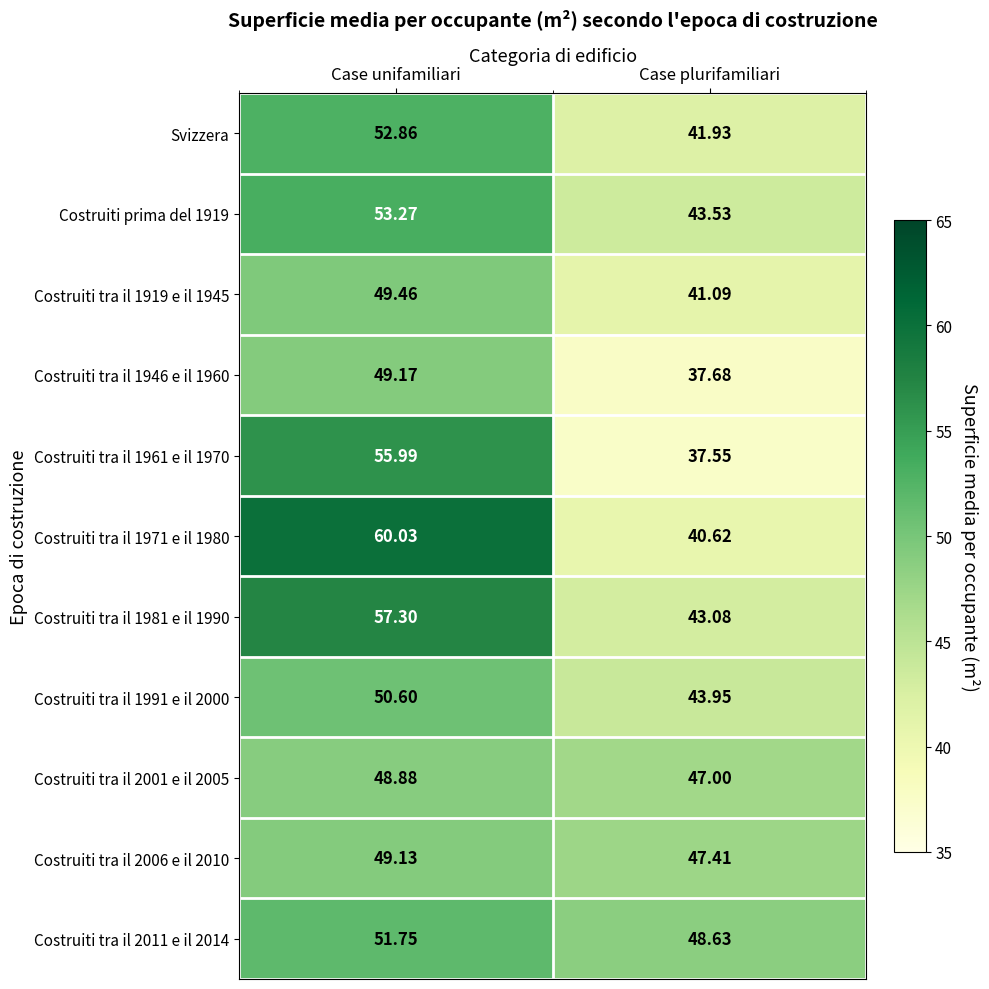

At which category is the sum across all series the highest?

Case unifamiliari